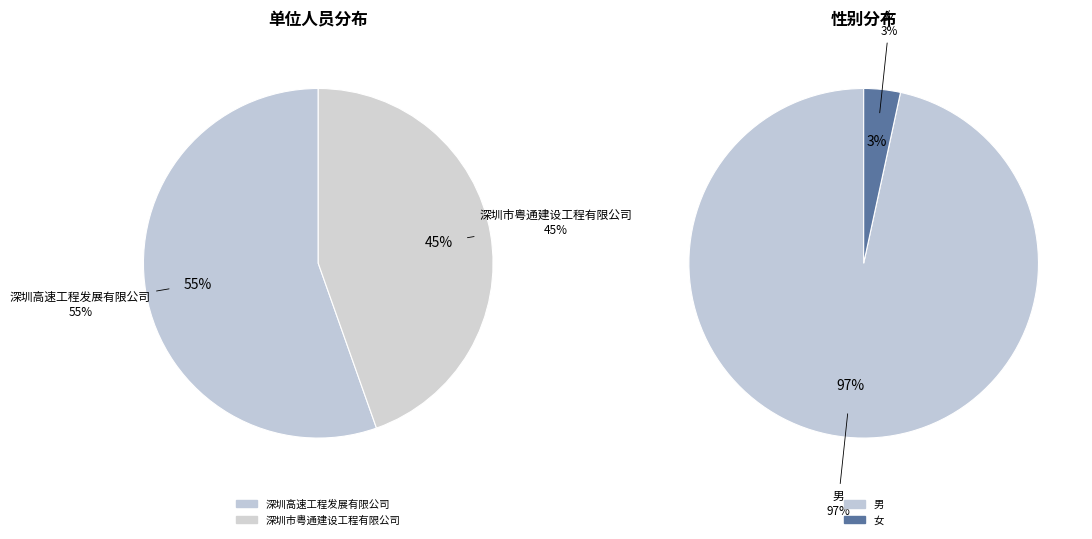

Do 深圳高速工程发展有限公司 and 深圳市粤通建设工程有限公司 together represent more than half of the pie?

Yes